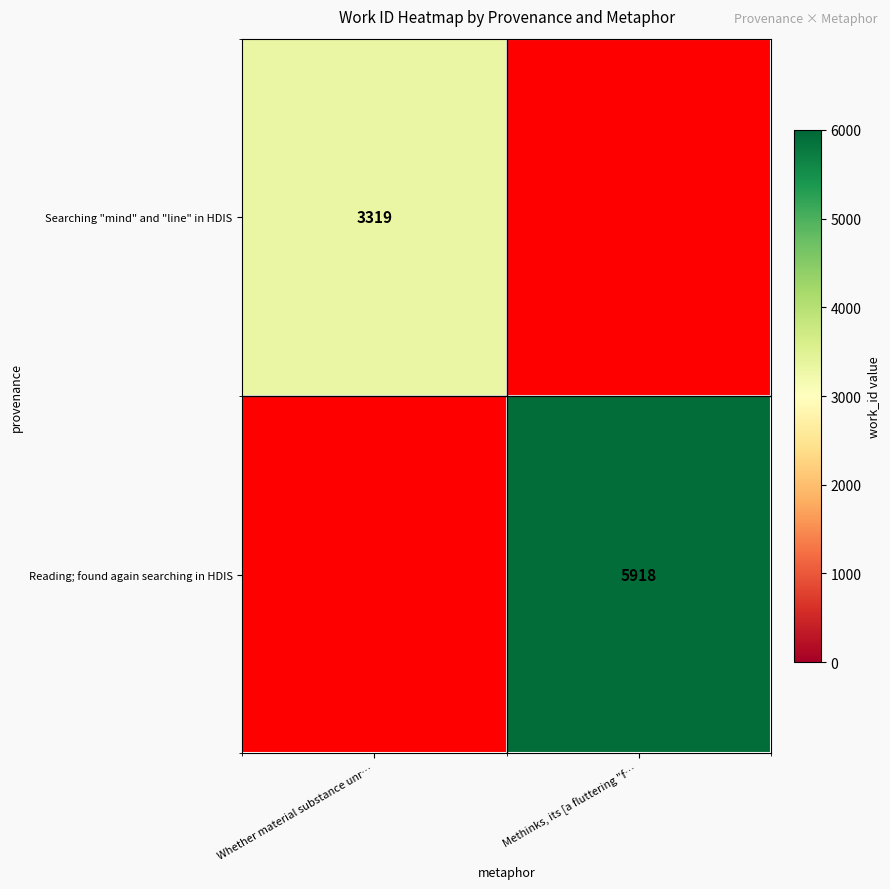

Count the number of categories in the chart.

2